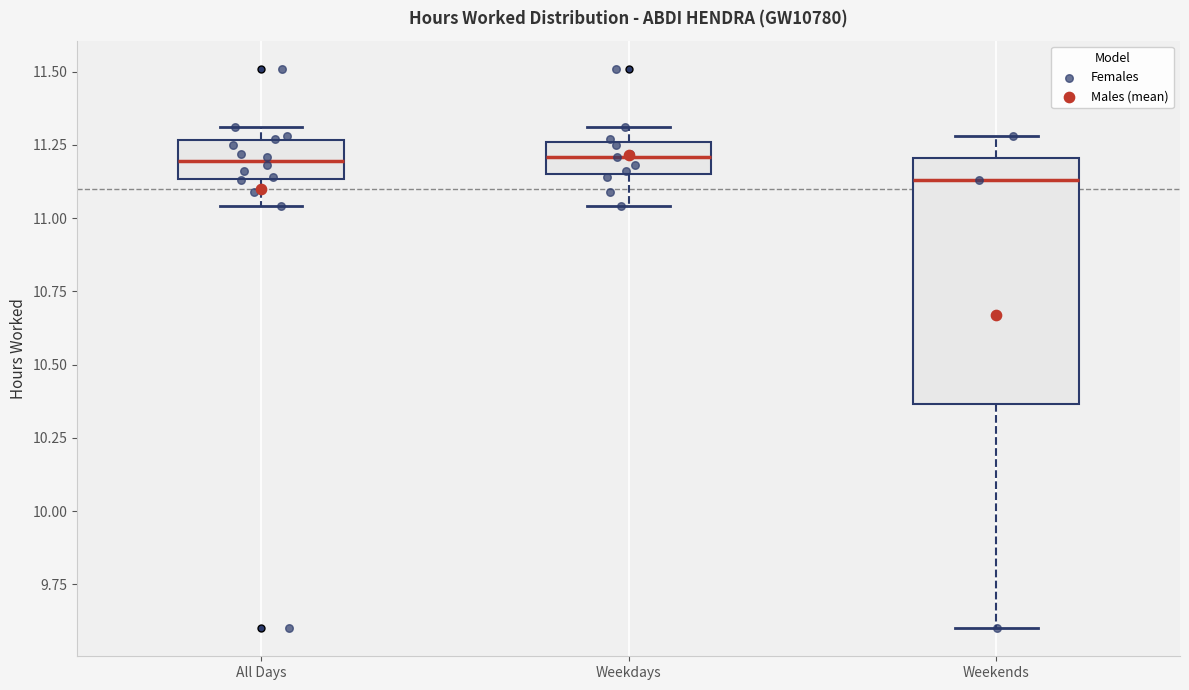

Reading left to right, read every box against the y-axis: the position of its median line, the range the box covers, and the ends of its whiskers. The values are not printed on the chart, so give them approximately, as read against the axis.

All Days: median 11.20, box 11.15 to 11.25, whiskers 11.05 to 11.30
Weekdays: median 11.20, box 11.15 to 11.25, whiskers 11.05 to 11.30
Weekends: median 11.15, box 10.35 to 11.20, whiskers 9.60 to 11.30